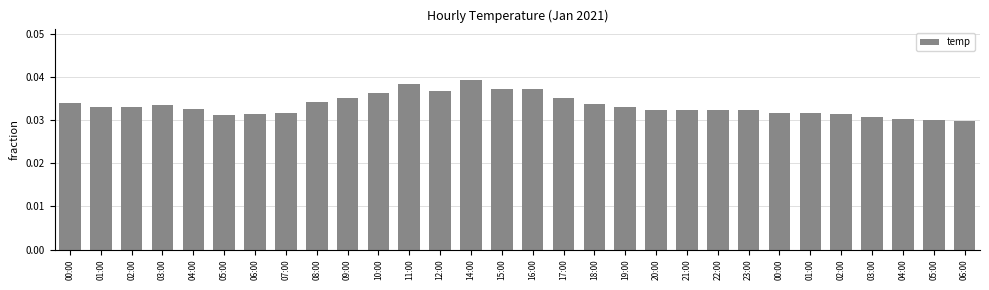

At which category does the chart reach its peak across all series?

14:00